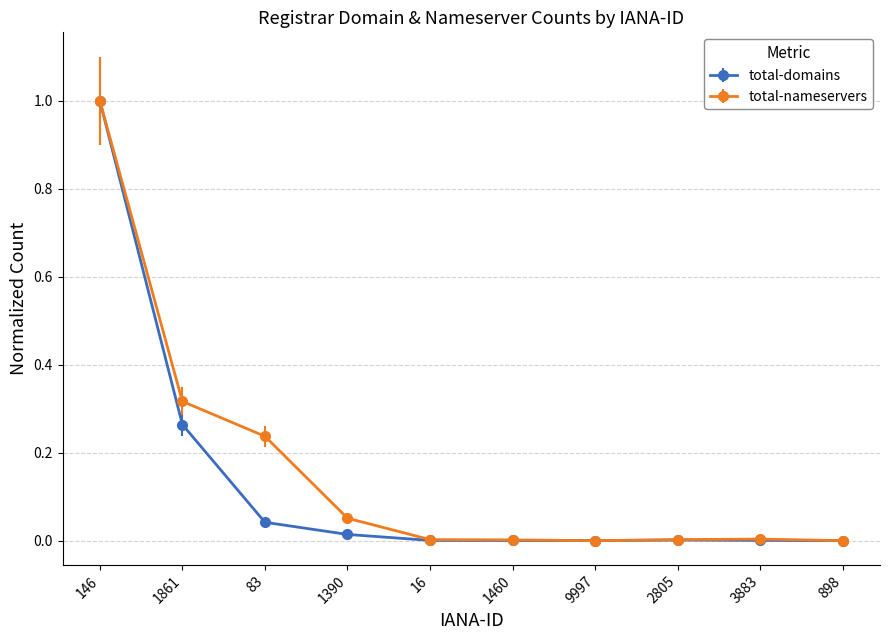

What is the label of the 6th point from the right?

16